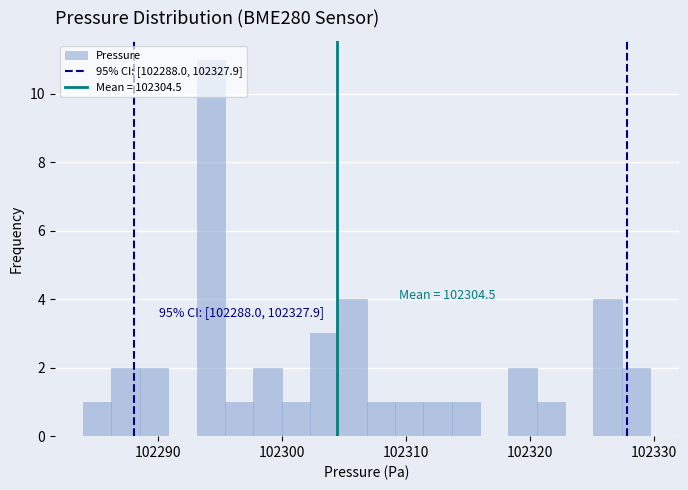

Read against the x-axis, roughly where is the centre of the tallest bar?

102294